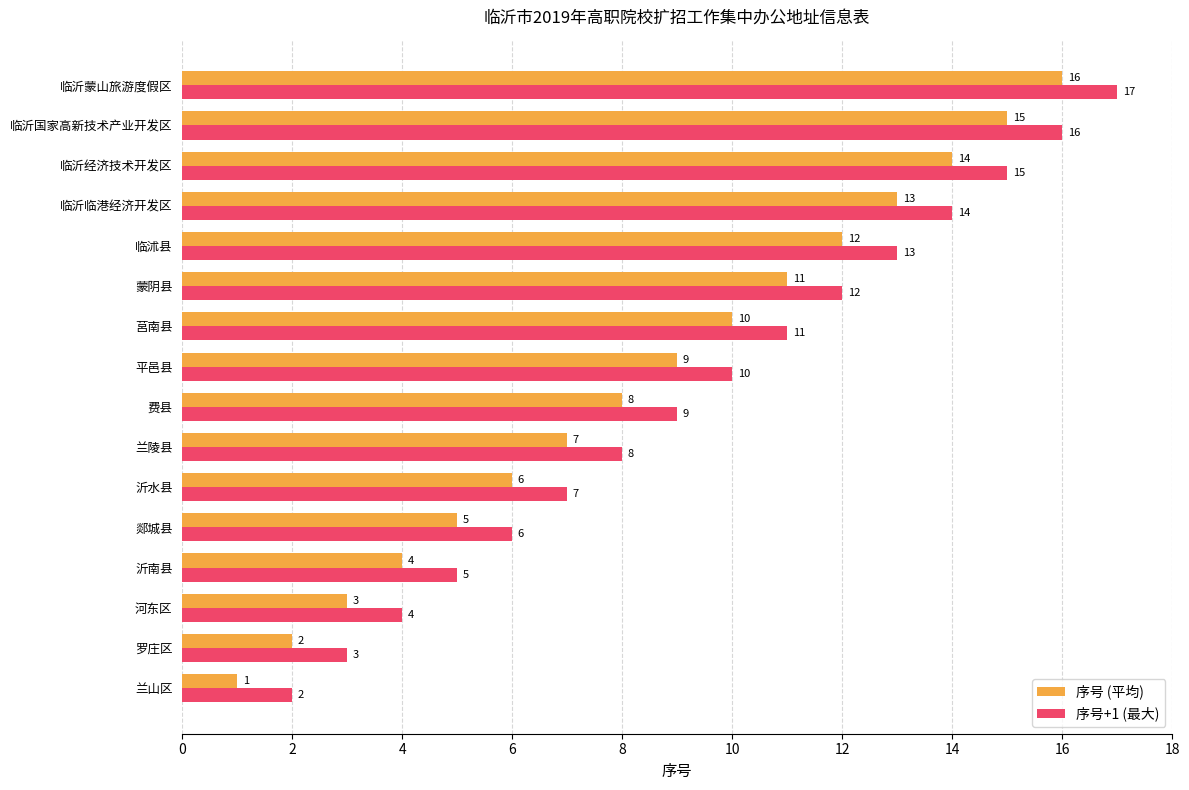

Rank the series by their maximum value, from lowest to highest.

序号 (平均), 序号+1 (最大)